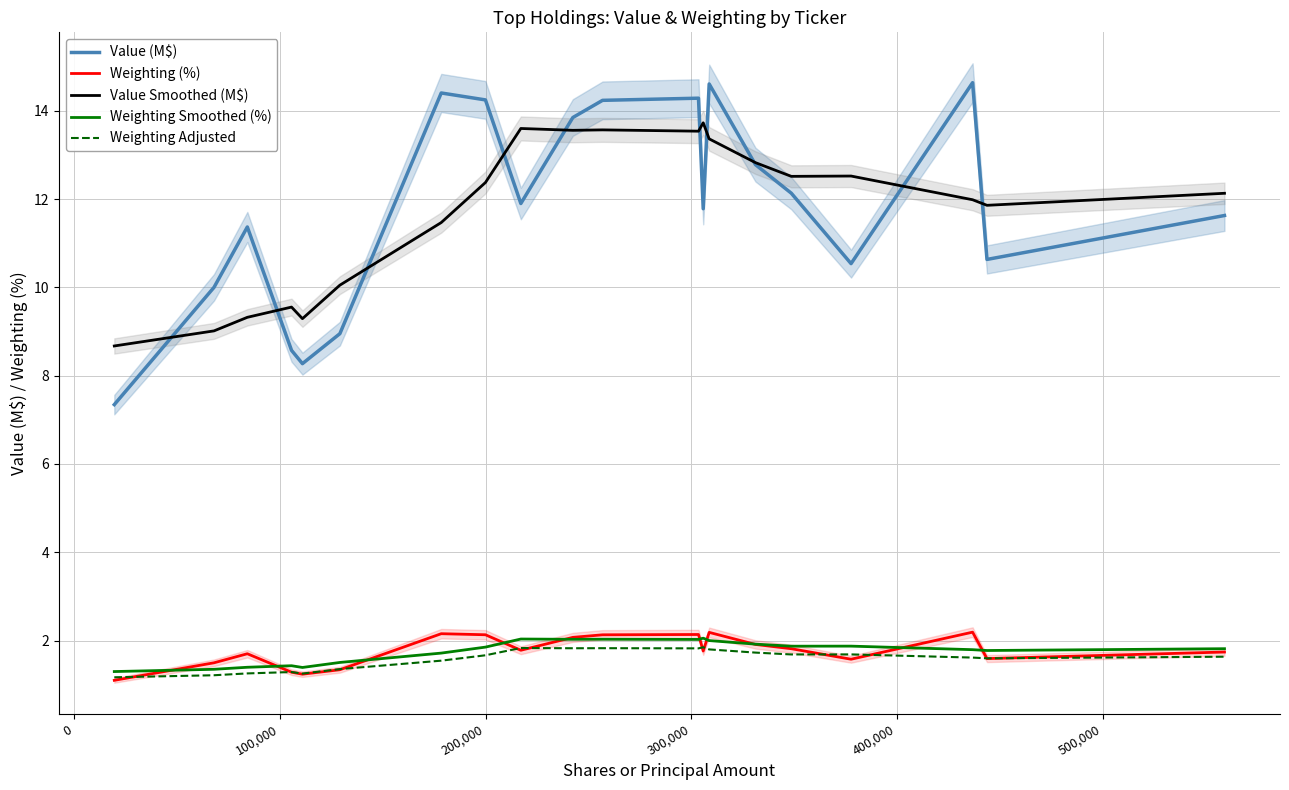

True or false: Weighting Adjusted and Value (M$) cross at least once.

False